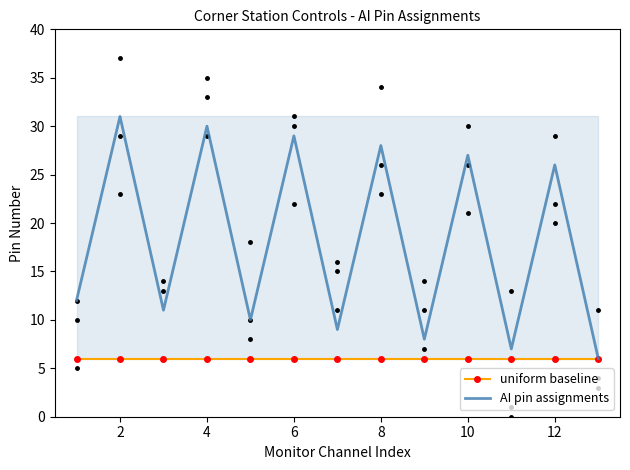

Reading right to left, extract all data points from this chart.

uniform baseline: 6	6	6	6	6	6	6	6	6	6	6	6	6
AI pin assignments: 6	26	7	27	8	28	9	29	10	30	11	31	12